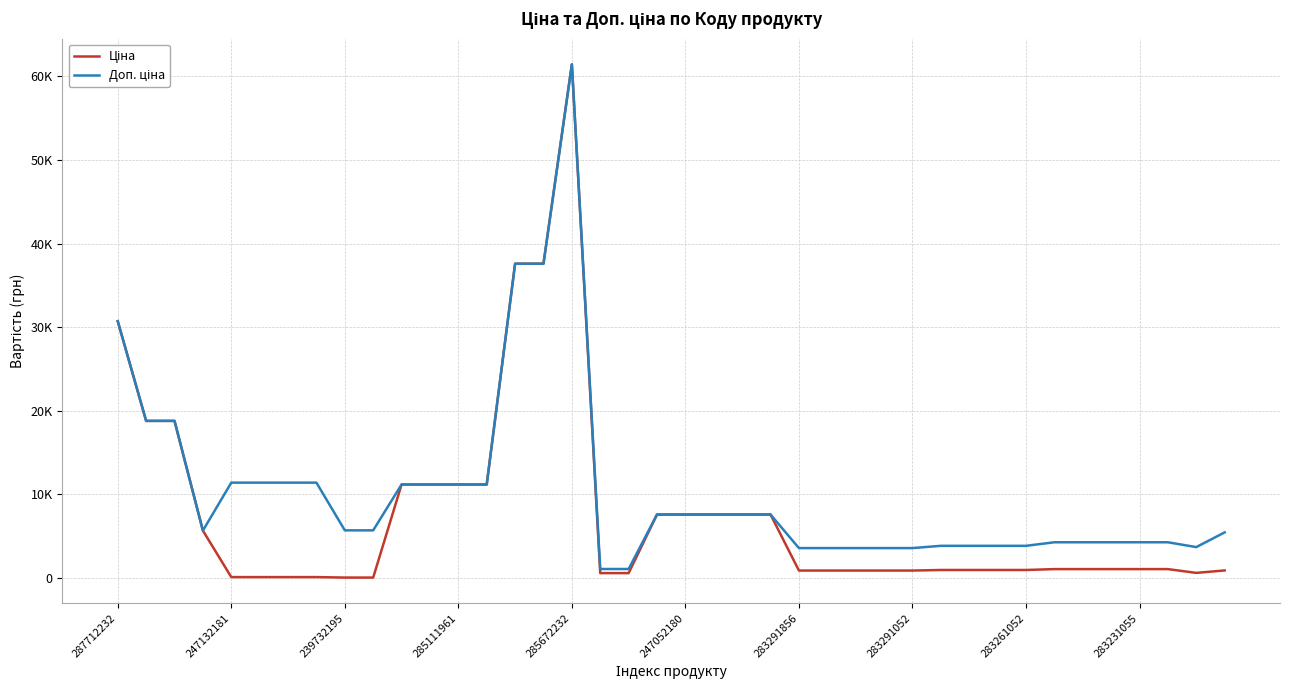

Is this an area chart (filled region under the line)?

No